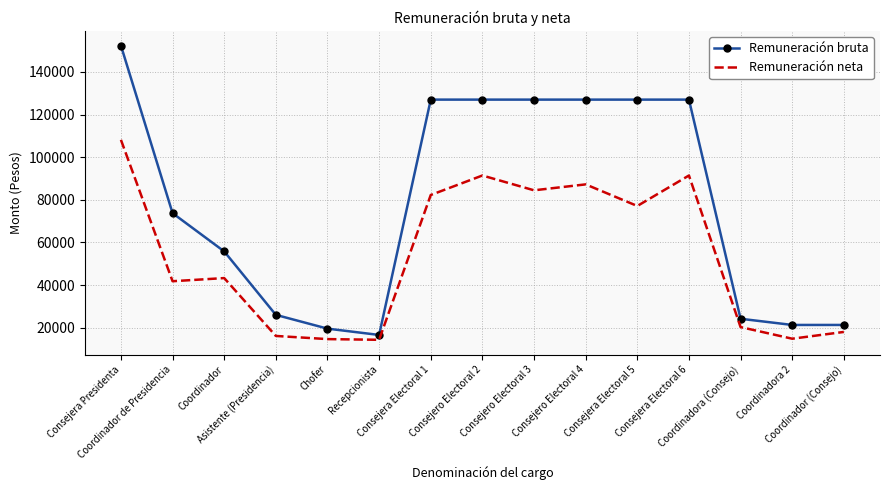

What is the approximate value of Remuneración bruta at Chofer?

19587.0